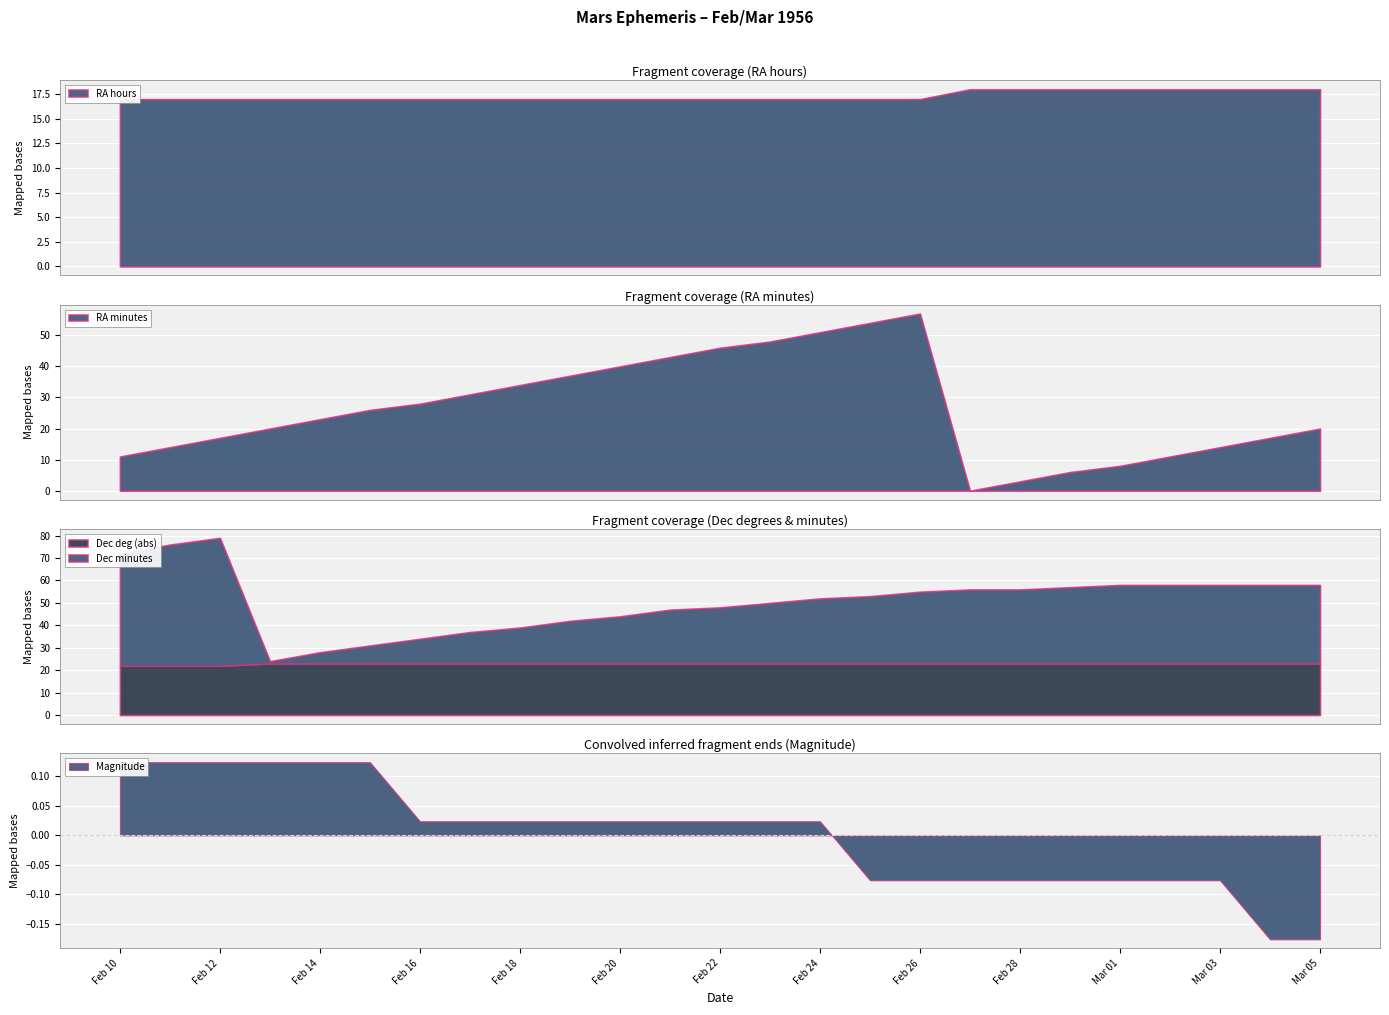

What is the maximum value for RA minutes?

57